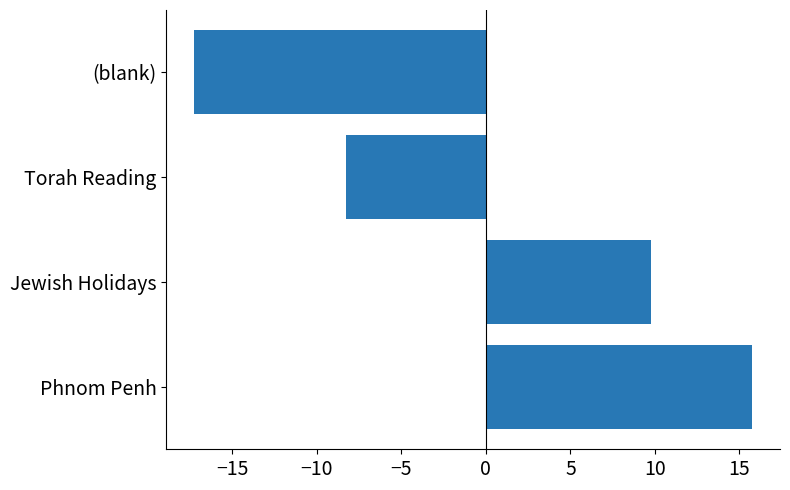

How many positive values are there?

2